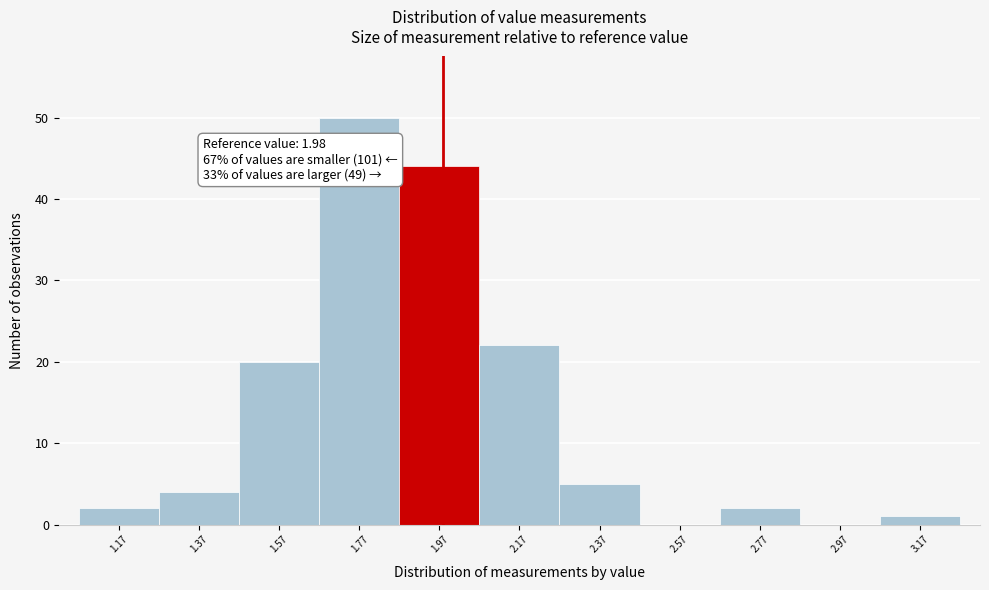

Which range on the x-axis has the tallest bar?

1.67 to 1.87